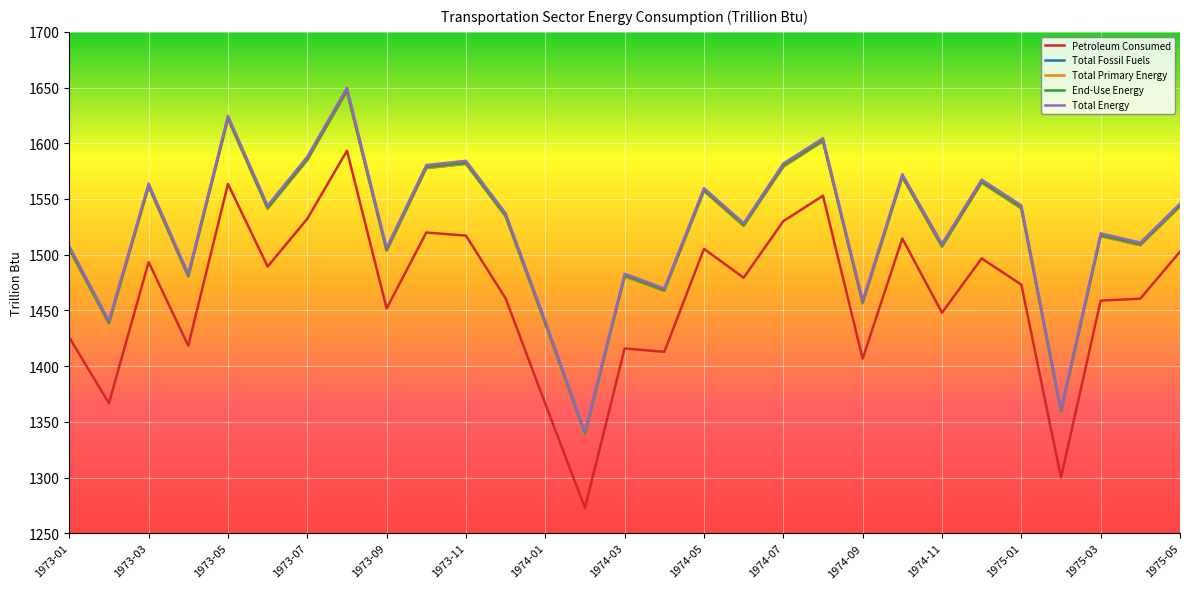

What is the difference between the maximum and second lowest values in the Petroleum Consumed series?

293.4